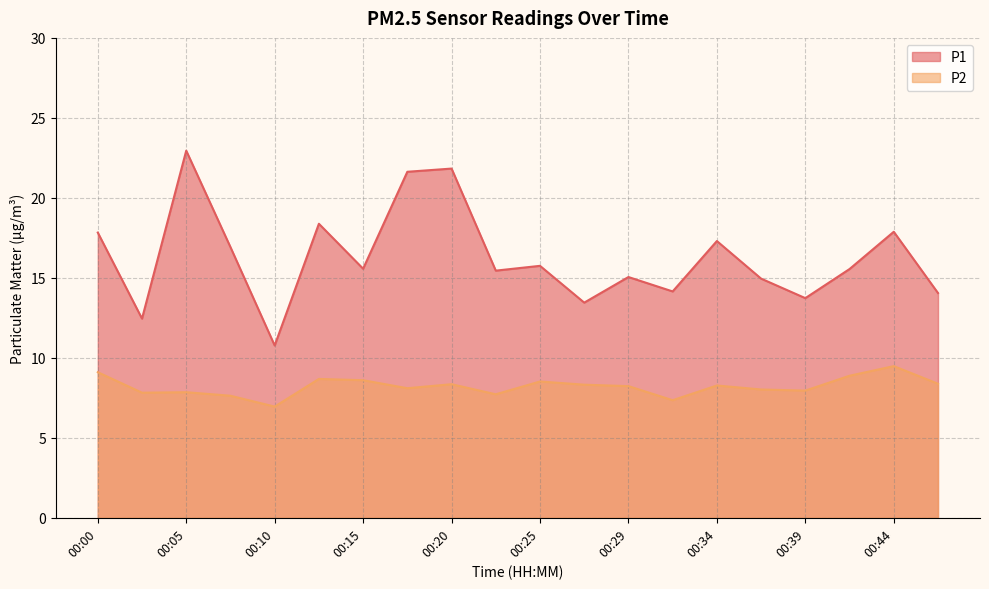

List the series in order of their peak value, lowest first.

P2, P1